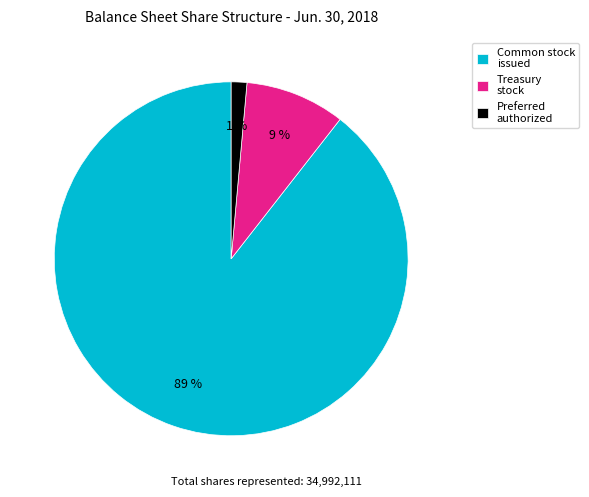

Does any single category account for the majority?

Yes